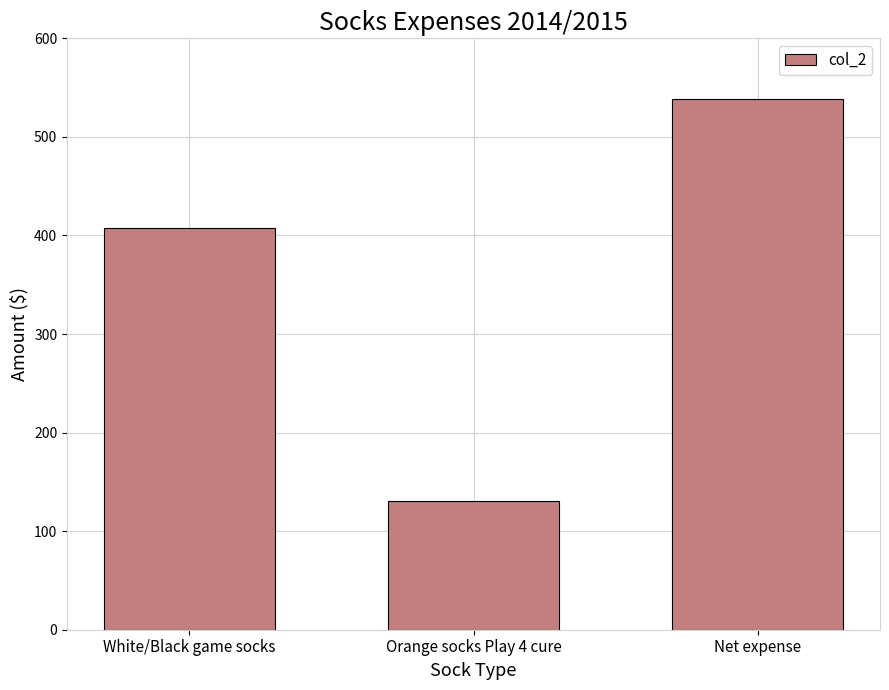

What is the change in value from White/Black game socks to Net expense?

+131.1